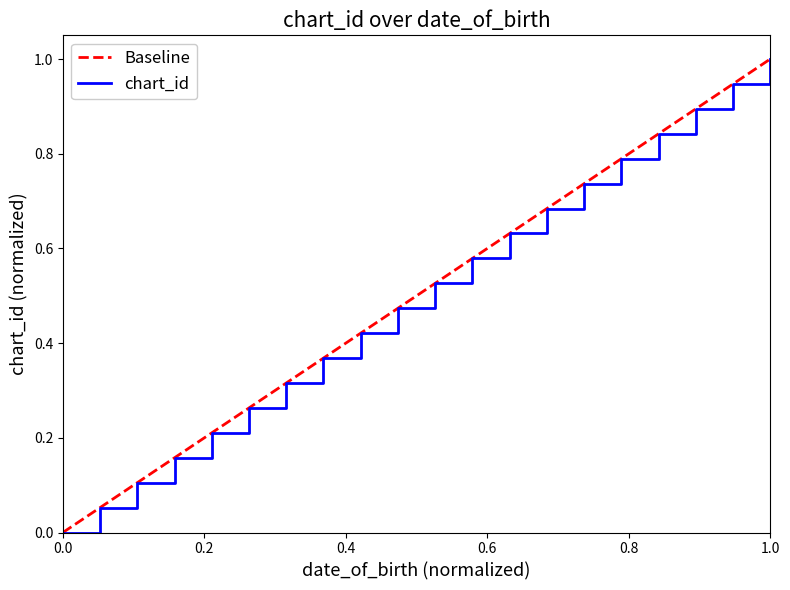

What is the highest value of the chart_id series?

1.0